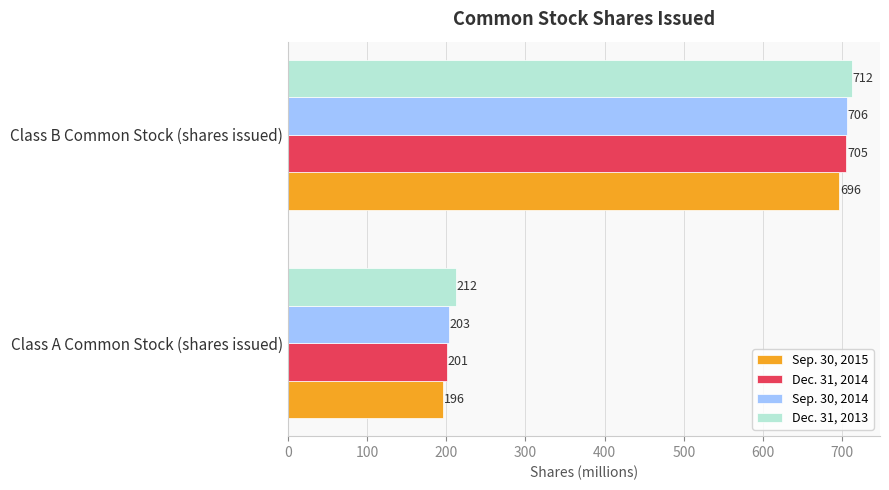

What is the highest value of the Dec. 31, 2013 series?

712